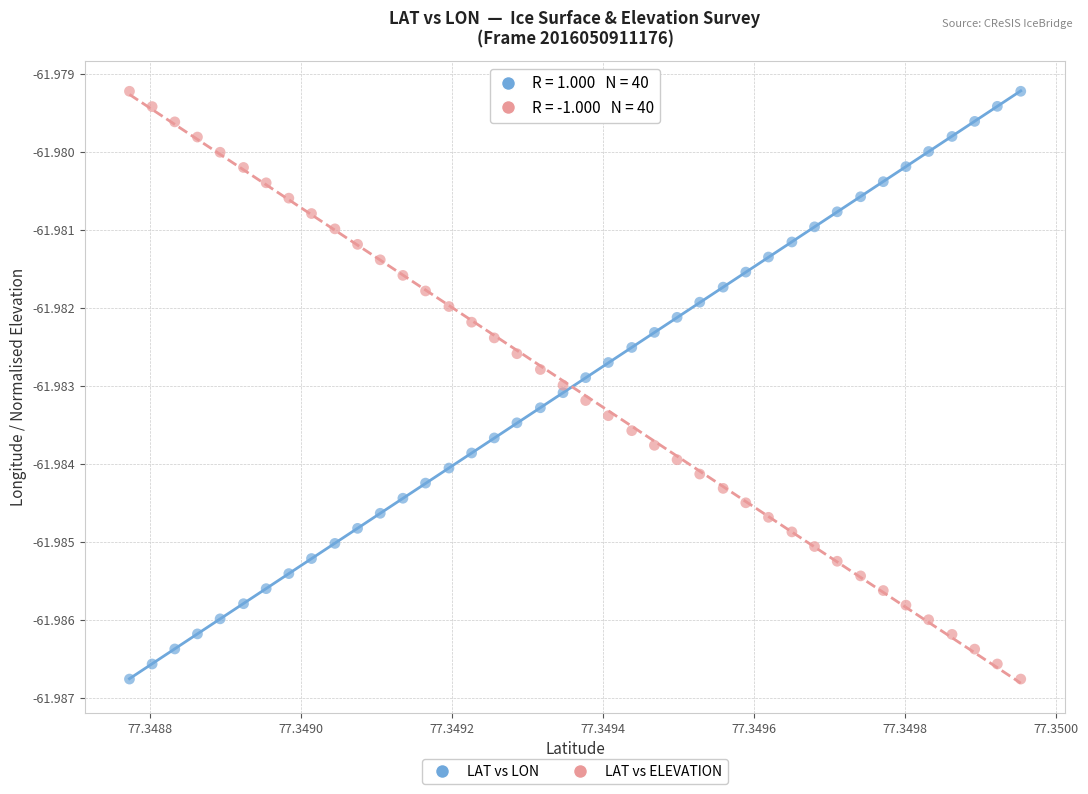

Count the number of points in this scatter plot.

80